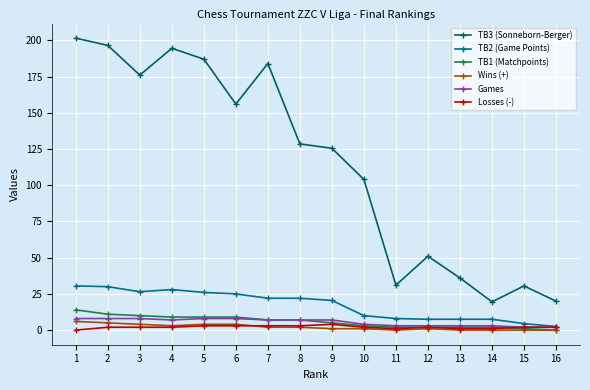

True or false: TB1 (Matchpoints) and TB3 (Sonneborn-Berger) intersect in this chart.

False